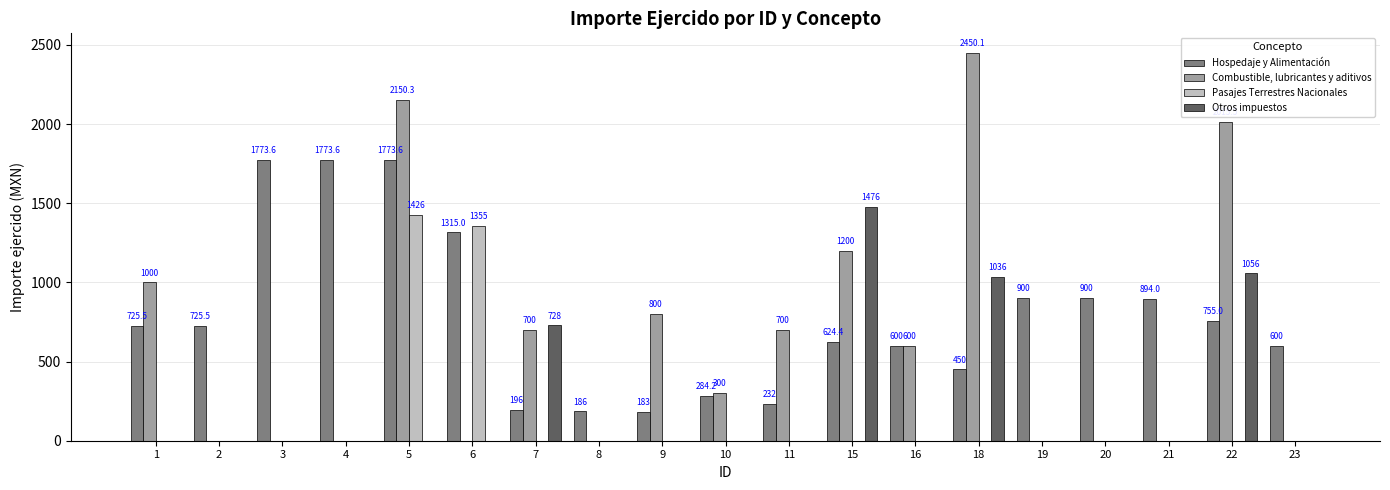

Is it true that Hospedaje y Alimentación equals 450.0 at 18?

True